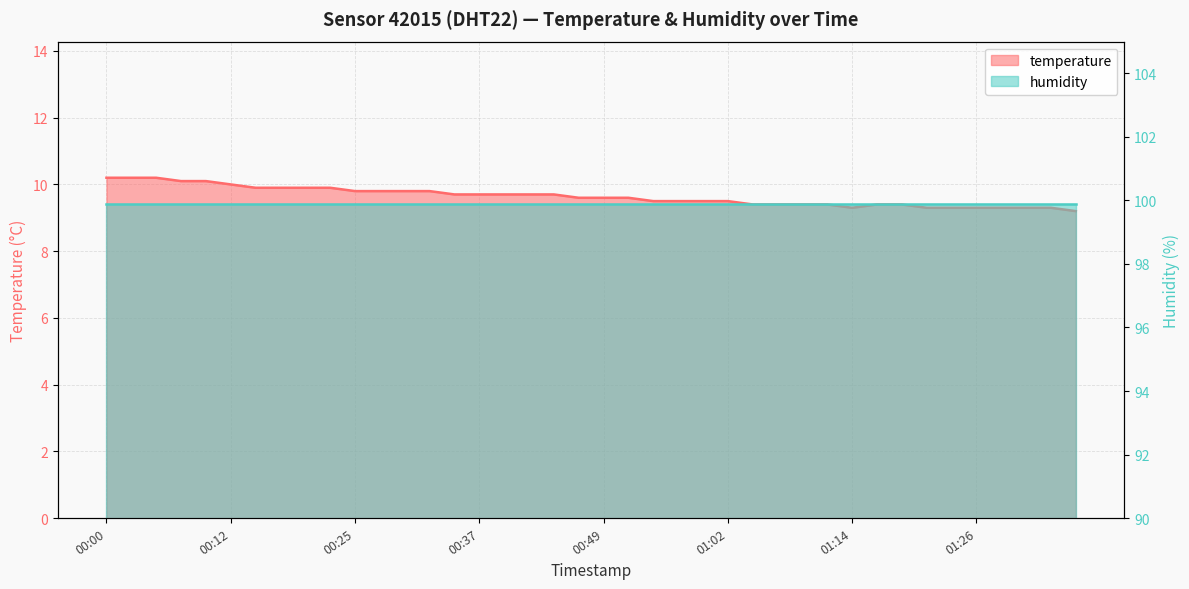

What is the label of the 3rd point from the right?

01:31